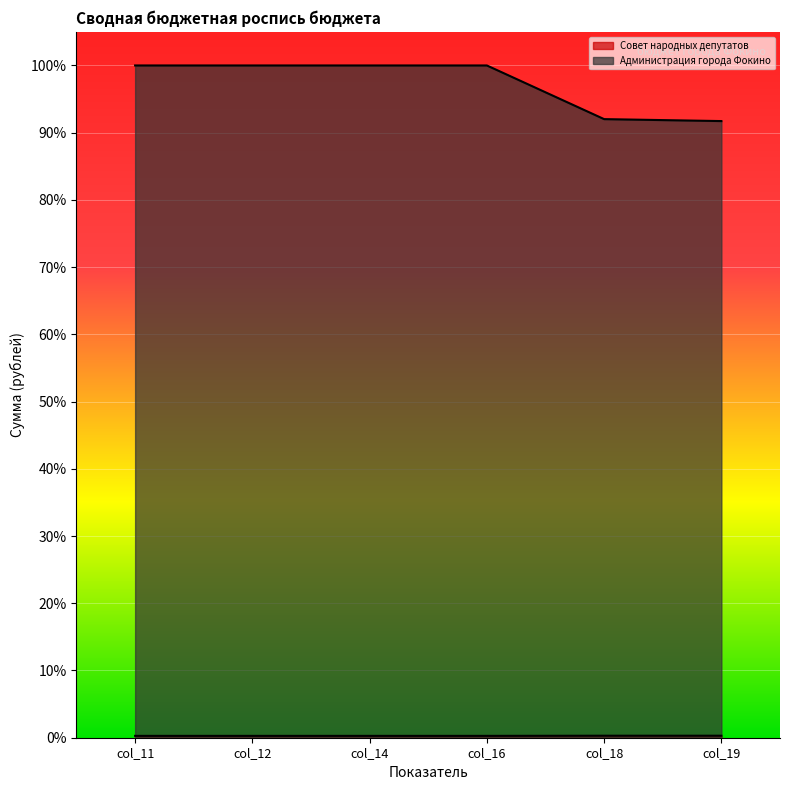

At which category is the sum across all series the highest?

col_11